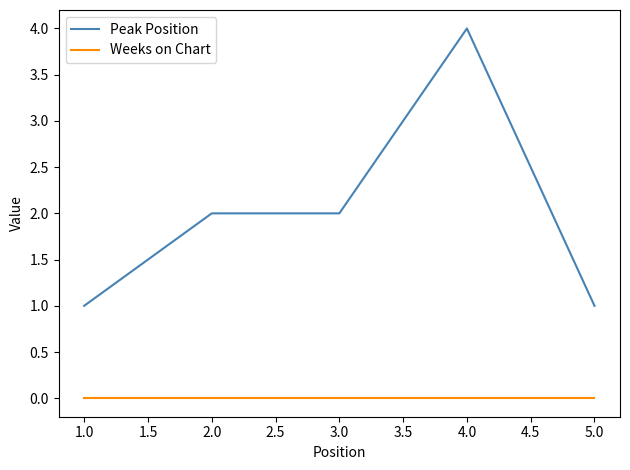

Between 1.0 and 3.0, which series saw the biggest shift?

Peak Position